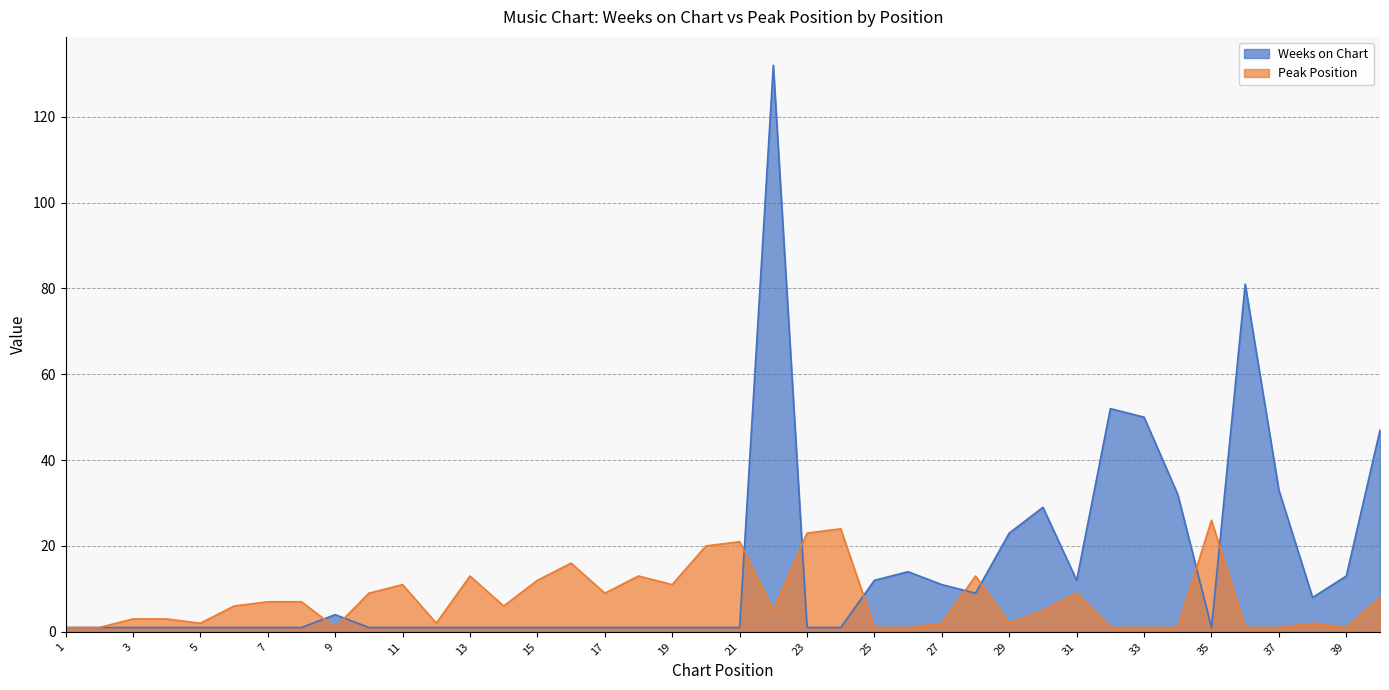

What is the average value of the Weeks on Chart series?

15